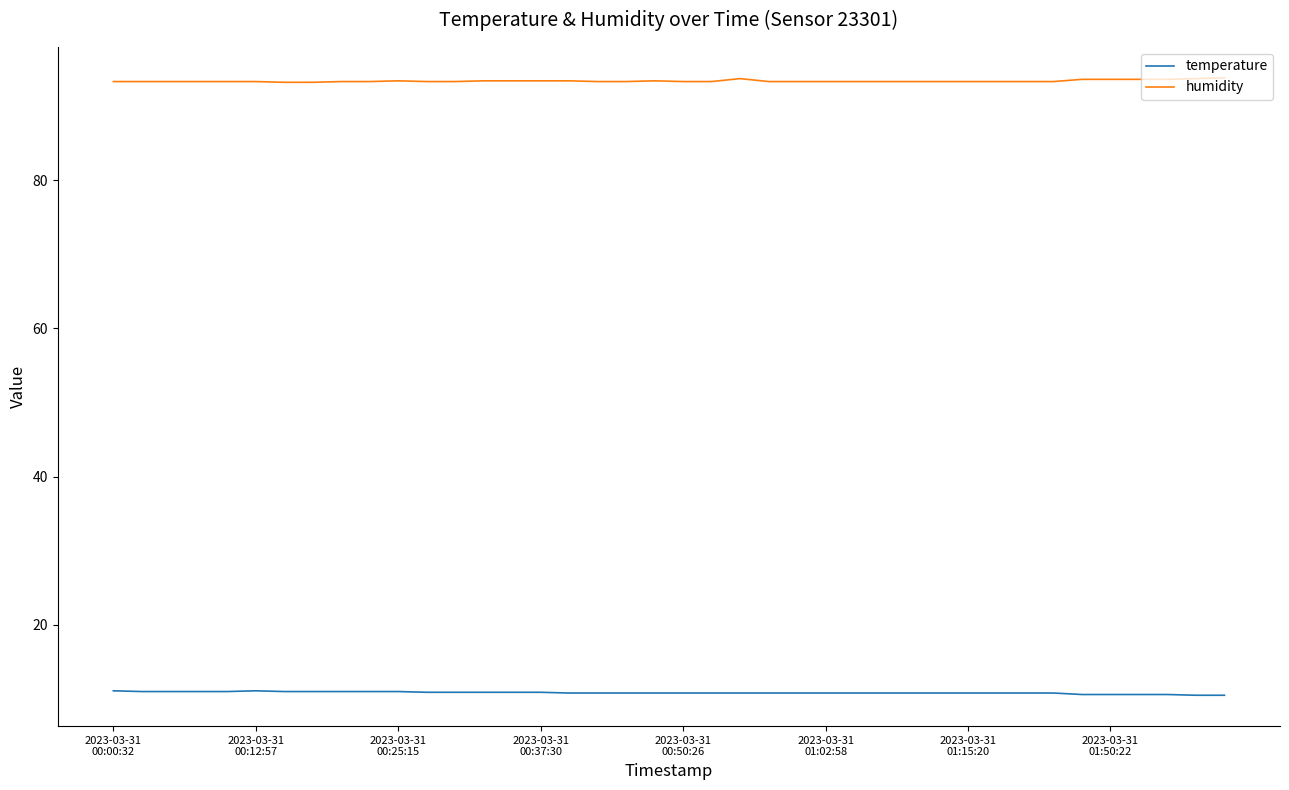

Which series has the largest total across all categories?

humidity